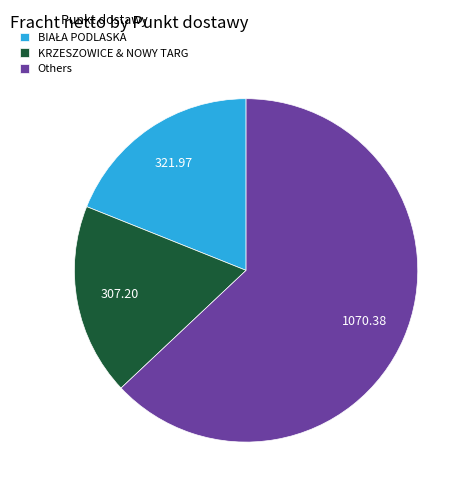

Do KRZESZOWICE & NOWY TARG and Others together represent more than half of the pie?

Yes